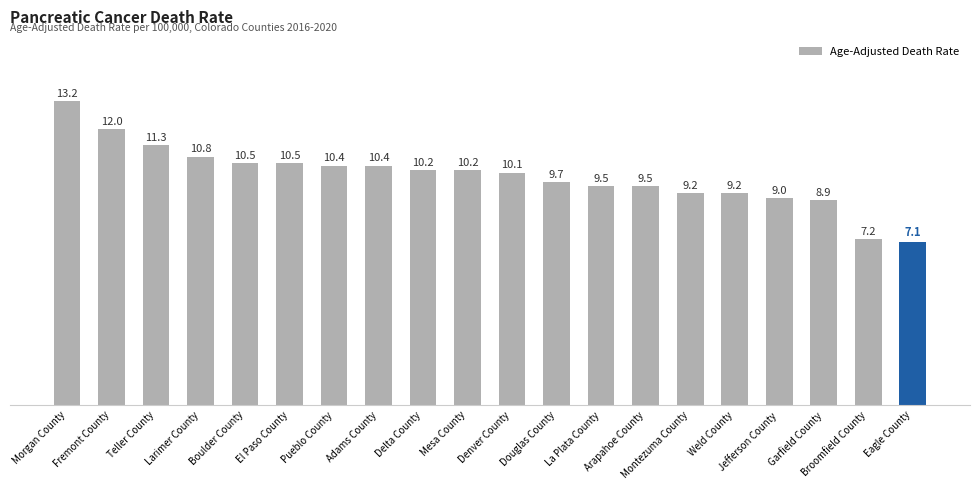

How many data points are less than 10?

9